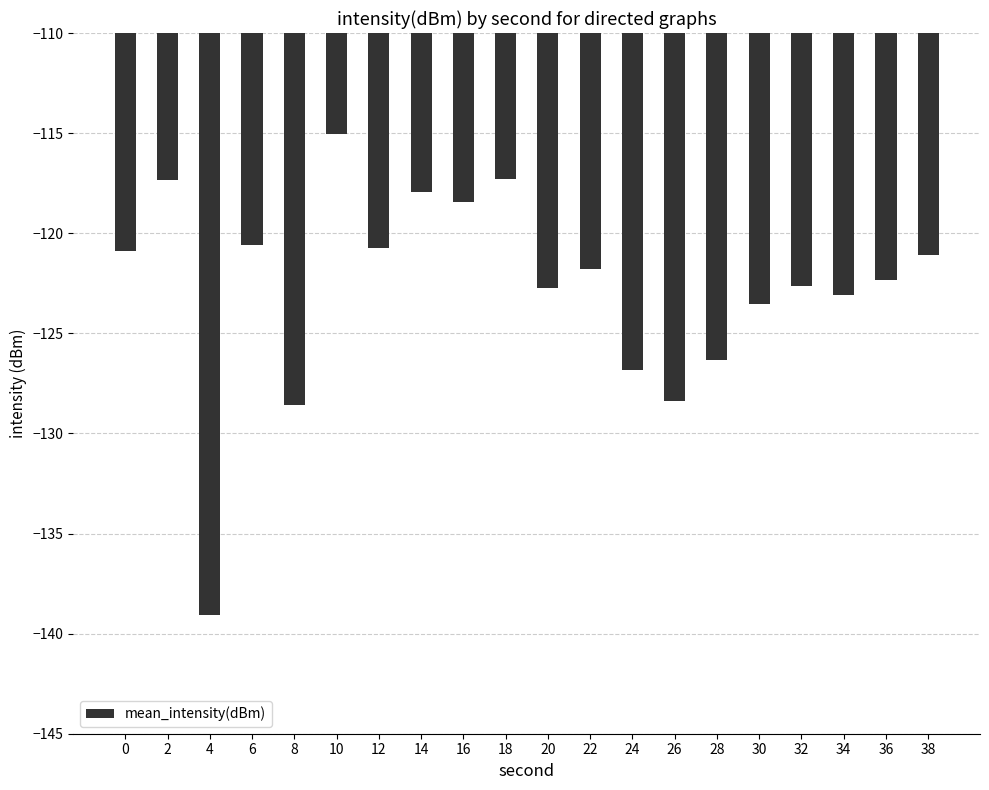

Where is the data nearest to the value -127?

24